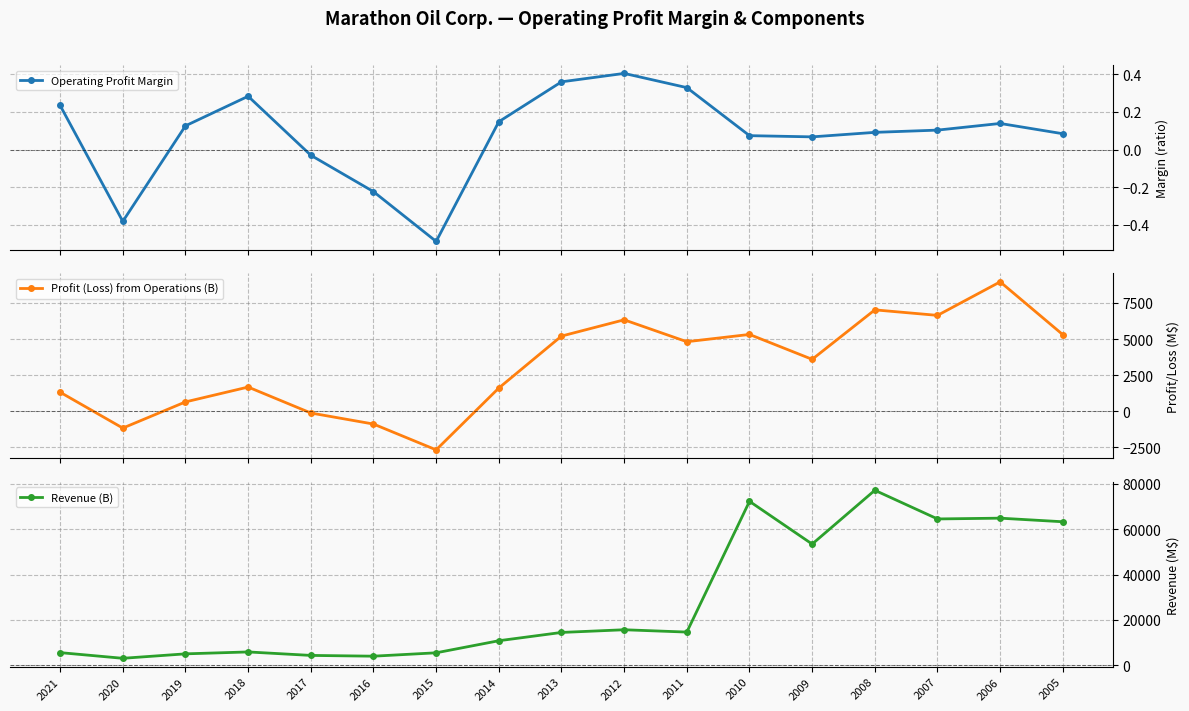

At which label is Revenue (B) closest to 40145?

2009